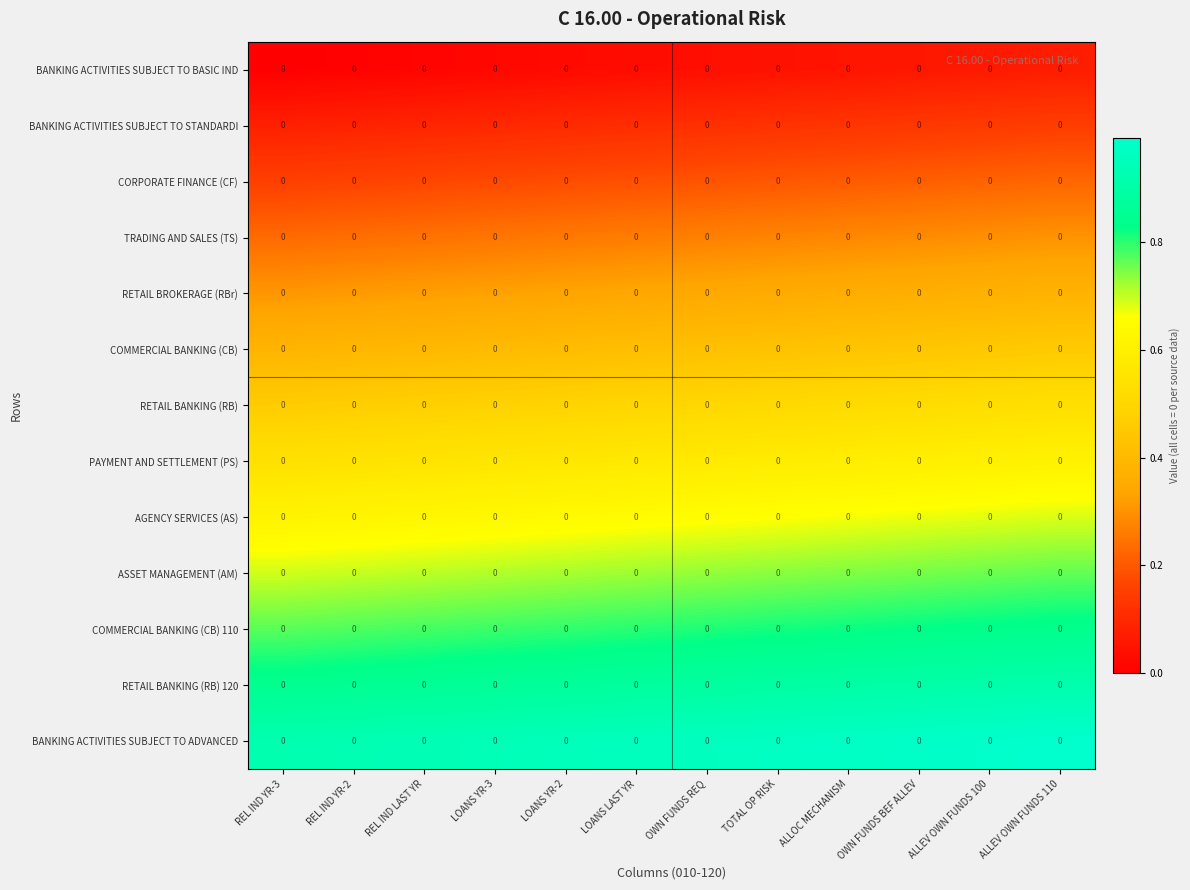

Rank the categories by AGENCY SERVICES (AS) value from highest to lowest.

ALLEV OWN FUNDS 110, ALLEV OWN FUNDS 100, OWN FUNDS BEF ALLEV, ALLOC MECHANISM, TOTAL OP RISK, OWN FUNDS REQ, LOANS LAST YR, LOANS YR-2, LOANS YR-3, REL IND LAST YR, REL IND YR-2, REL IND YR-3